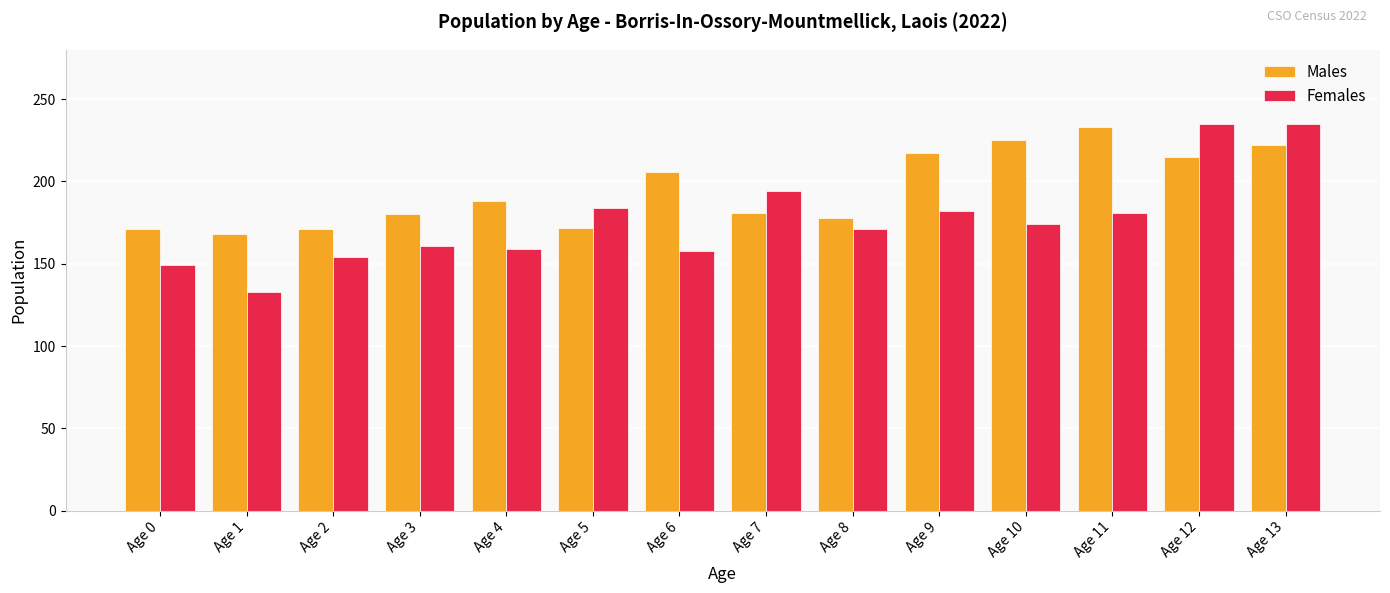

Where does the Females series first go above 174?

Age 5